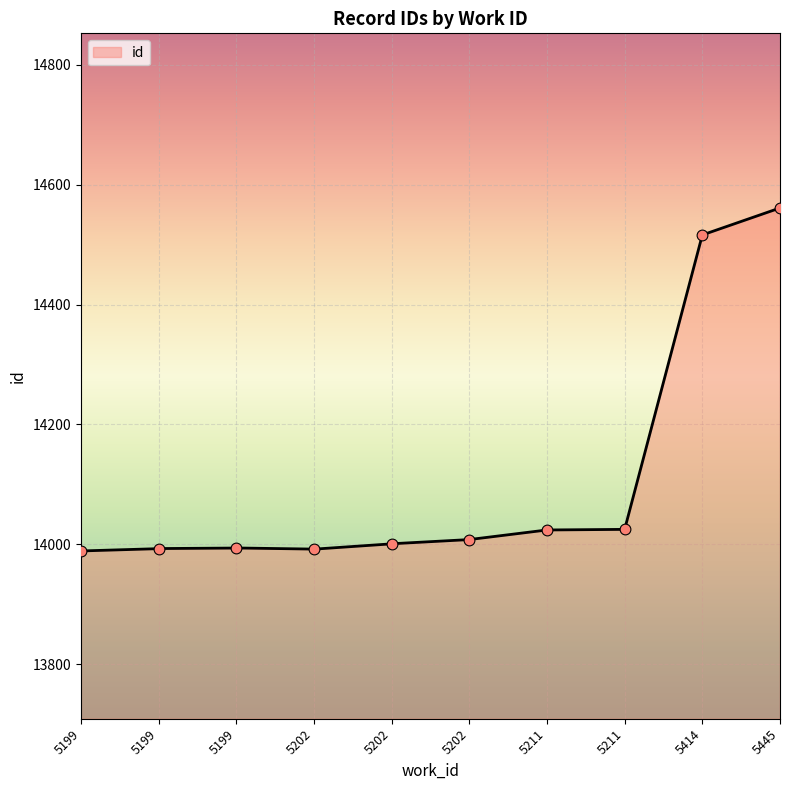

What is the minimum value for id?

13989.0